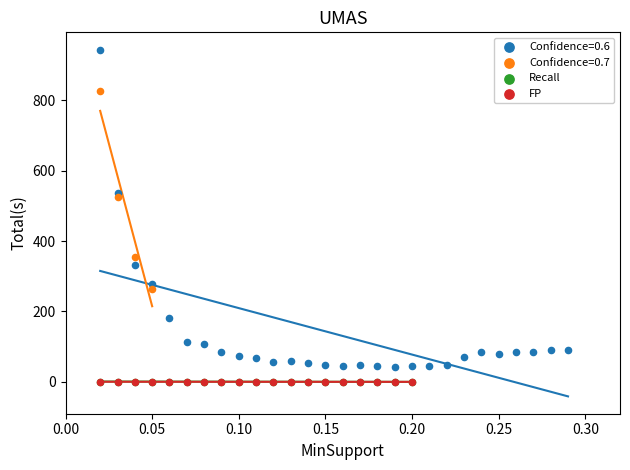

Which series contains the highest Y value?

Confidence=0.6